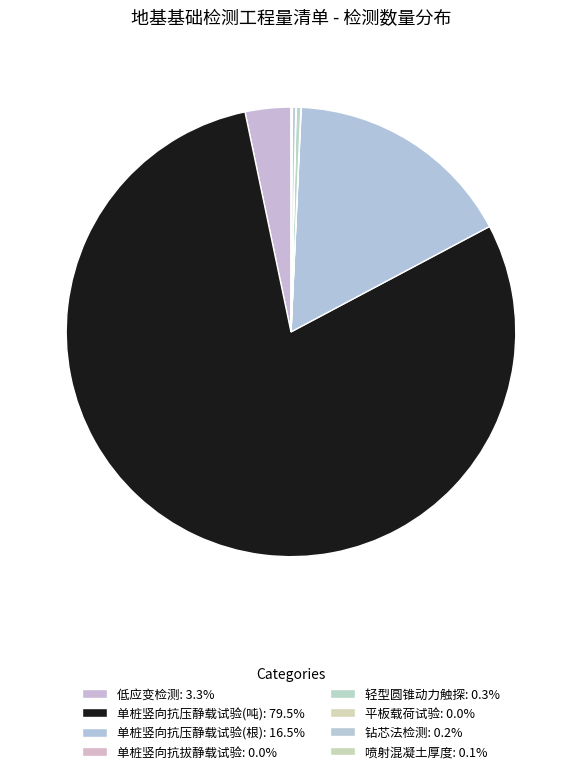

To the nearest percent, what is the difference between the largest and smallest slice percentages?

79%